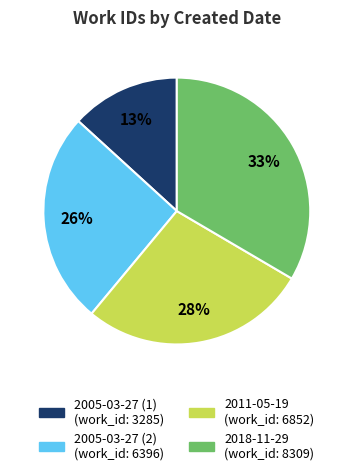

To the nearest percent, what is the difference between the largest and smallest slice percentages?

20%